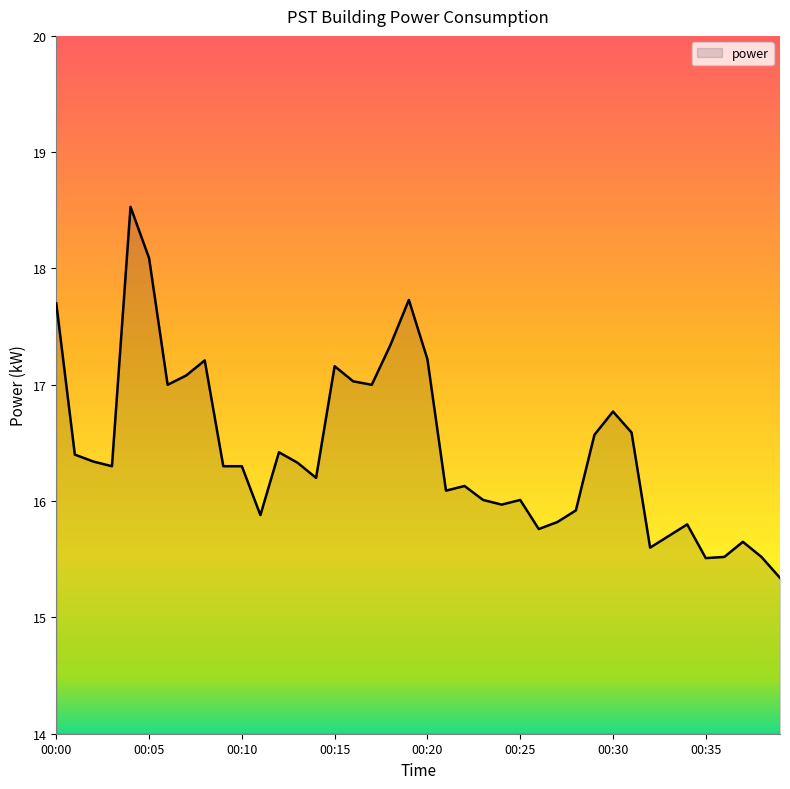

How many lines are shown in the chart?

1